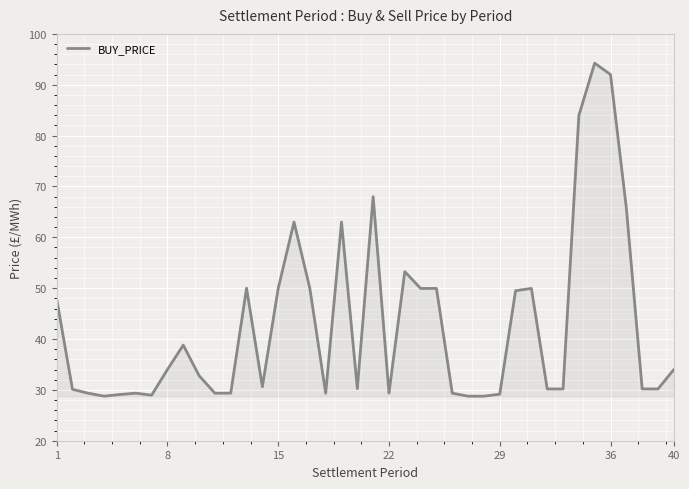

What is the smallest value displayed?

28.8